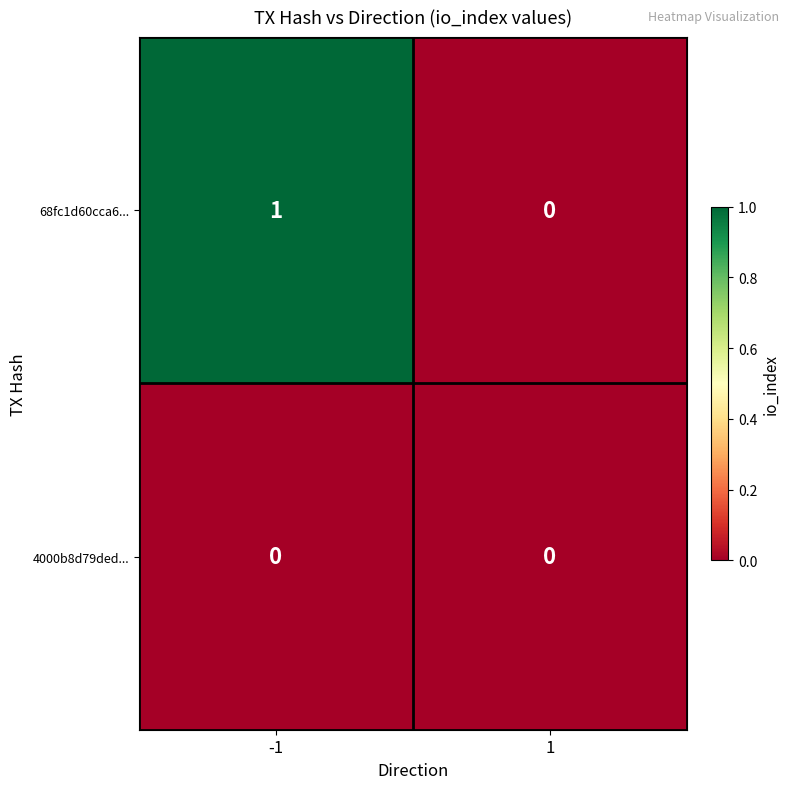

Is the value of 4000b8d79ded... at -1 greater than the value of 68fc1d60cca6... at -1?

No